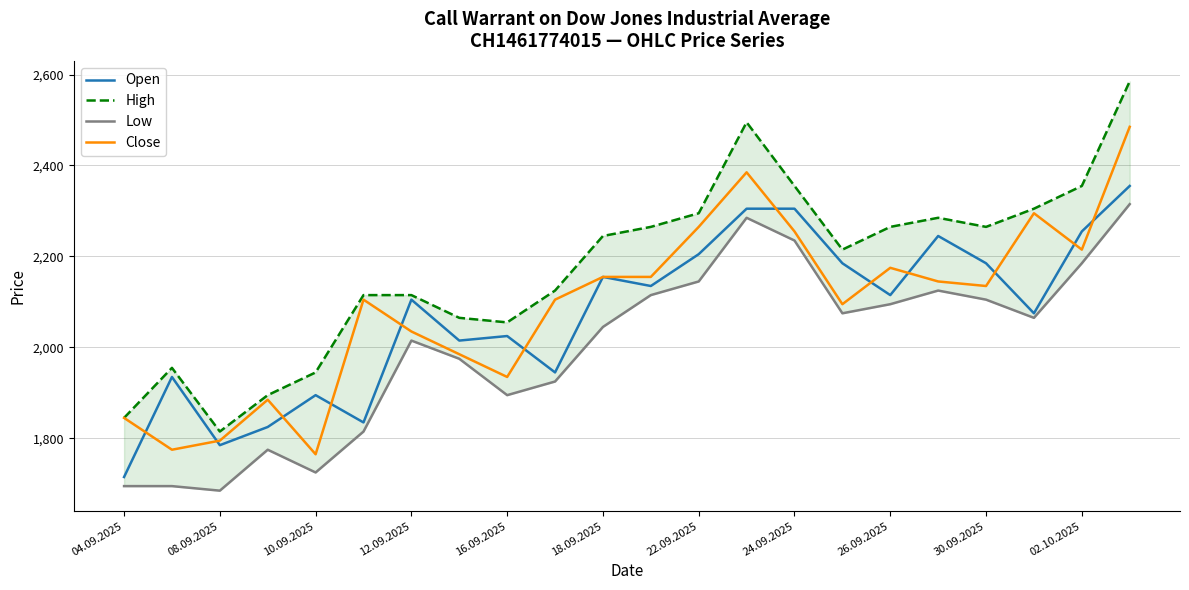

What is the value of the Open point at the 17th from the left?

2115